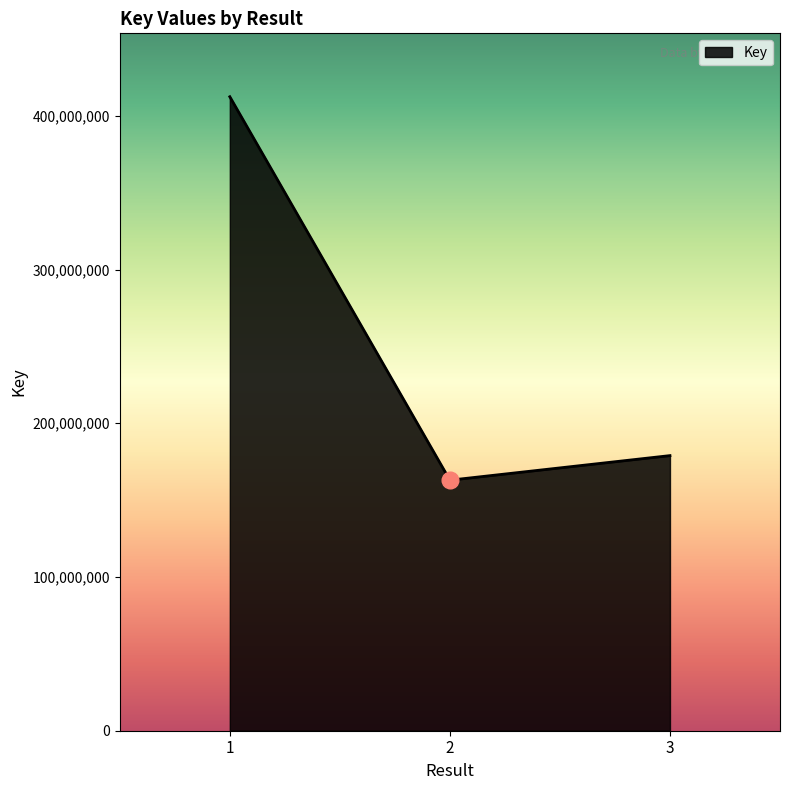

Rank the categories by value from highest to lowest.

1, 3, 2